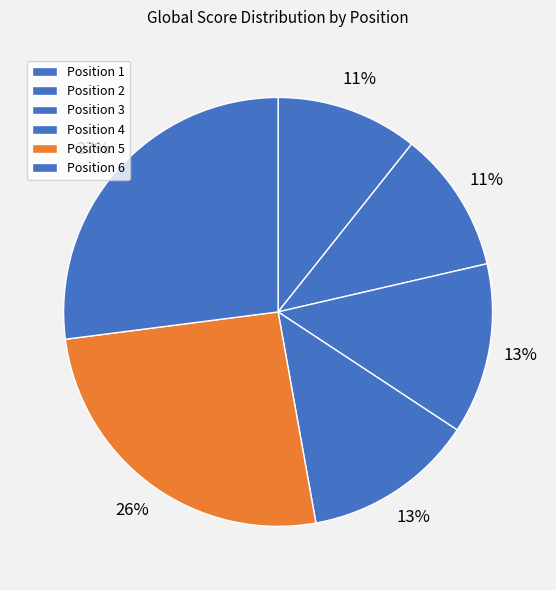

Which category has the biggest portion of the pie?

Position 6